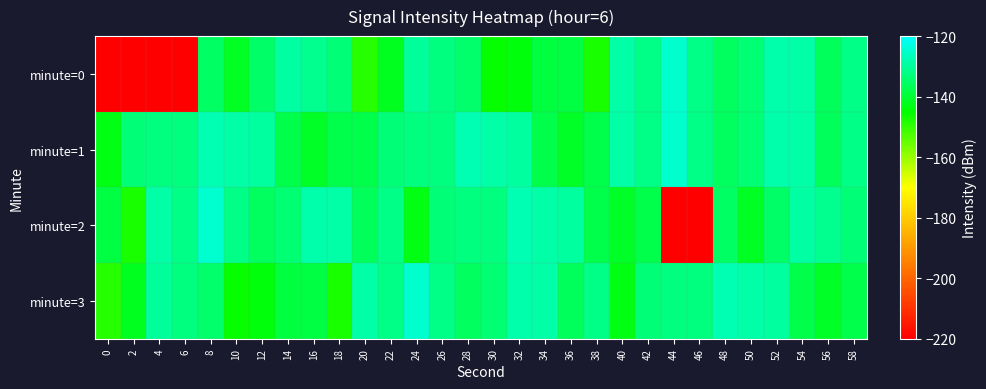

Reading right to left, list all the values displayed in this chart.

minute=0: 58=-131.8	56=-136.3	54=-128.9	52=-128.2	50=-133.9	48=-135.9	46=-131.9	44=-125.0	42=-131.8	40=-128.9	38=-147.6	36=-138.6	34=-138.8	32=-143.8	30=-145.7	28=-134.5	26=-132.8	24=-129.8	22=-142.1	20=-148.8	18=-133.4	16=-131.0	14=-129.3	12=-135.1	10=-141.8	8=-135.3	6=-220.4	4=-220.4	2=-220.4	0=-220.4
minute=1: 58=-131.8	56=-136.3	54=-128.9	52=-128.2	50=-133.9	48=-135.9	46=-131.9	44=-125.0	42=-131.8	40=-128.9	38=-137.8	36=-141.3	34=-138.0	32=-129.7	30=-128.7	28=-127.6	26=-132.9	24=-132.9	22=-133.5	20=-137.8	18=-137.8	16=-141.3	14=-138.0	12=-129.7	10=-128.7	8=-127.6	6=-132.9	4=-132.9	2=-133.5	0=-143.1
minute=2: 58=-133.4	56=-131.0	54=-129.3	52=-135.1	50=-141.8	48=-135.3	46=-220.4	44=-220.4	42=-137.8	40=-141.3	38=-138.0	36=-129.7	34=-128.7	32=-127.6	30=-132.9	28=-132.9	26=-133.5	24=-143.1	22=-131.8	20=-136.3	18=-128.9	16=-128.2	14=-133.9	12=-135.9	10=-131.9	8=-125.0	6=-131.8	4=-128.9	2=-147.6	0=-138.6
minute=3: 58=-137.8	56=-141.3	54=-138.0	52=-129.7	50=-128.7	48=-127.6	46=-132.9	44=-132.9	42=-133.5	40=-143.1	38=-131.8	36=-136.3	34=-128.9	32=-128.2	30=-133.9	28=-135.9	26=-131.9	24=-125.0	22=-131.8	20=-128.9	18=-147.6	16=-138.6	14=-138.8	12=-143.8	10=-145.7	8=-134.5	6=-132.8	4=-129.8	2=-142.1	0=-148.8